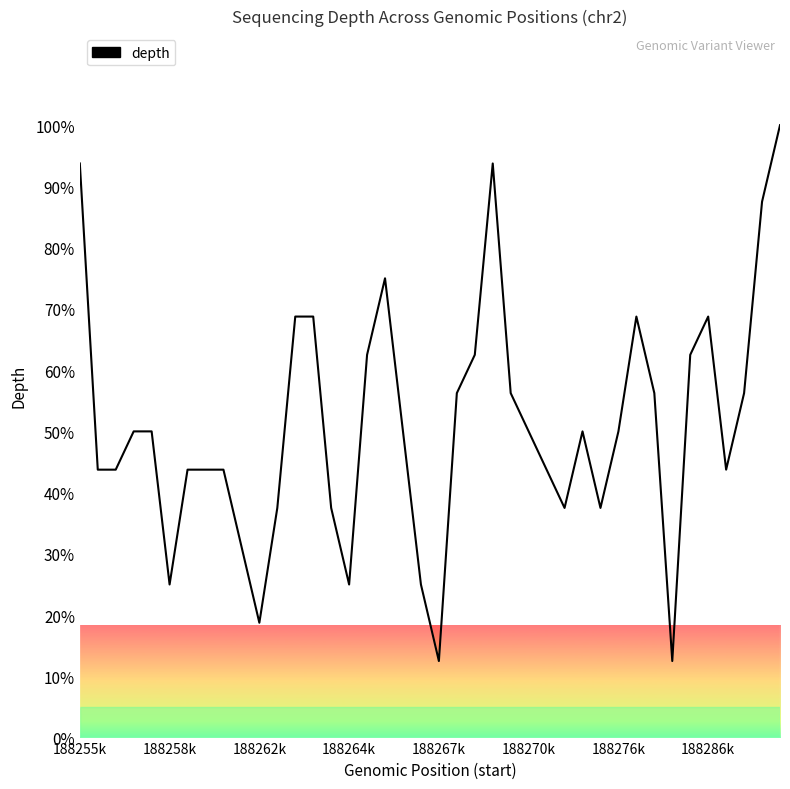

What is the difference between the maximum and minimum values?

87.5